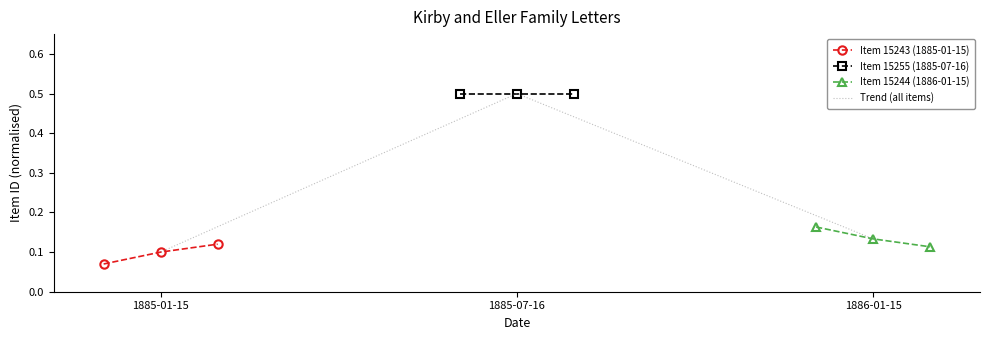

Is it true that Trend (all items) equals 0.1 at 1886-01-15?

True